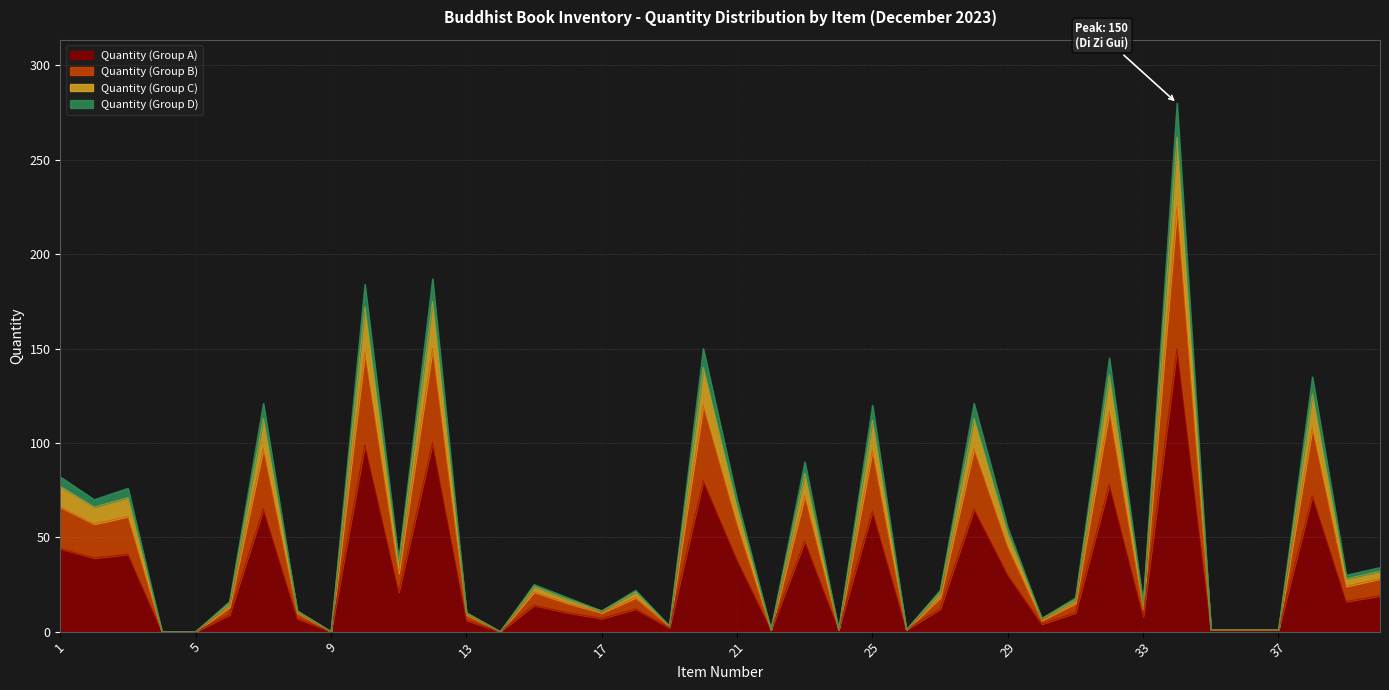

What is the maximum value for Quantity (Group A)?

150